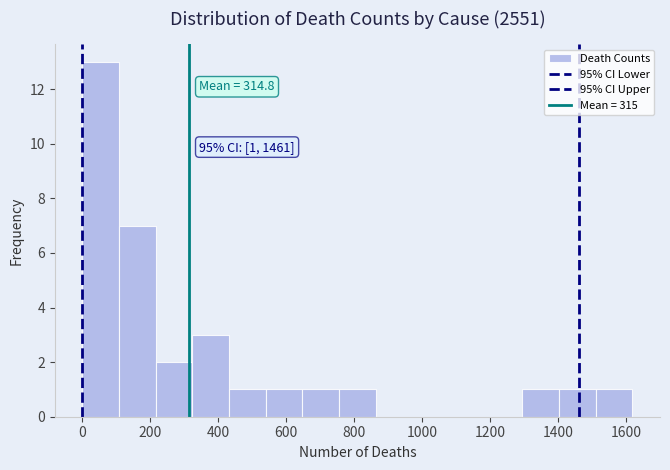

Over which range of the x-axis is the bar tallest?

0 to 100